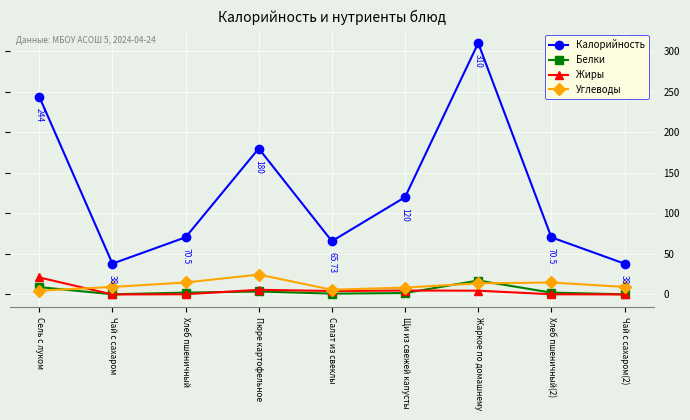

The Калорийность series shows 17.1 at Хлеб пшеничный(2). True or false?

False